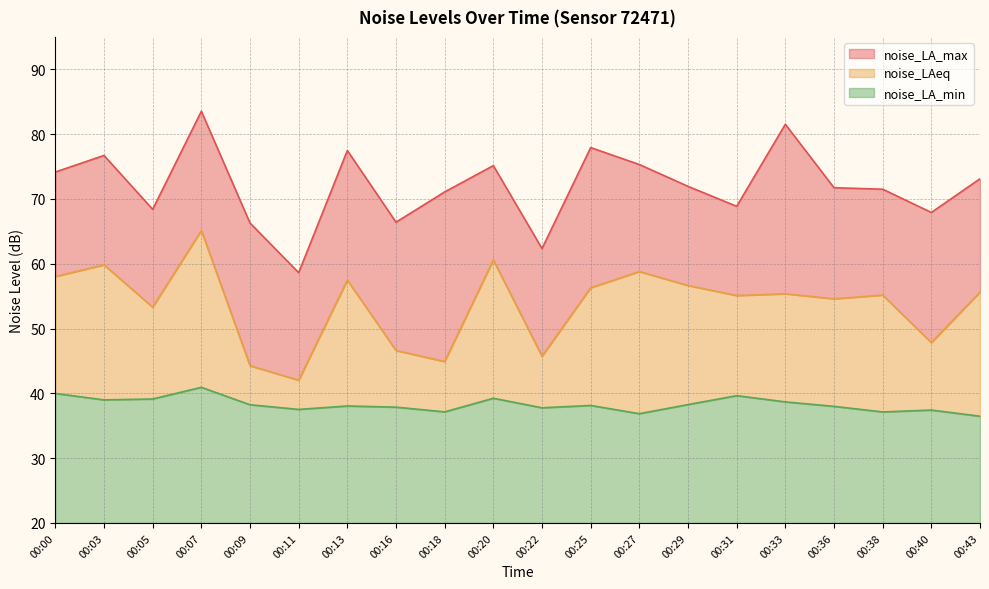

What is the difference between the maximum and minimum values in the noise_LAeq series?

23.1